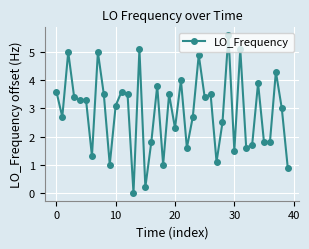

What is the greatest value displayed?

5.6